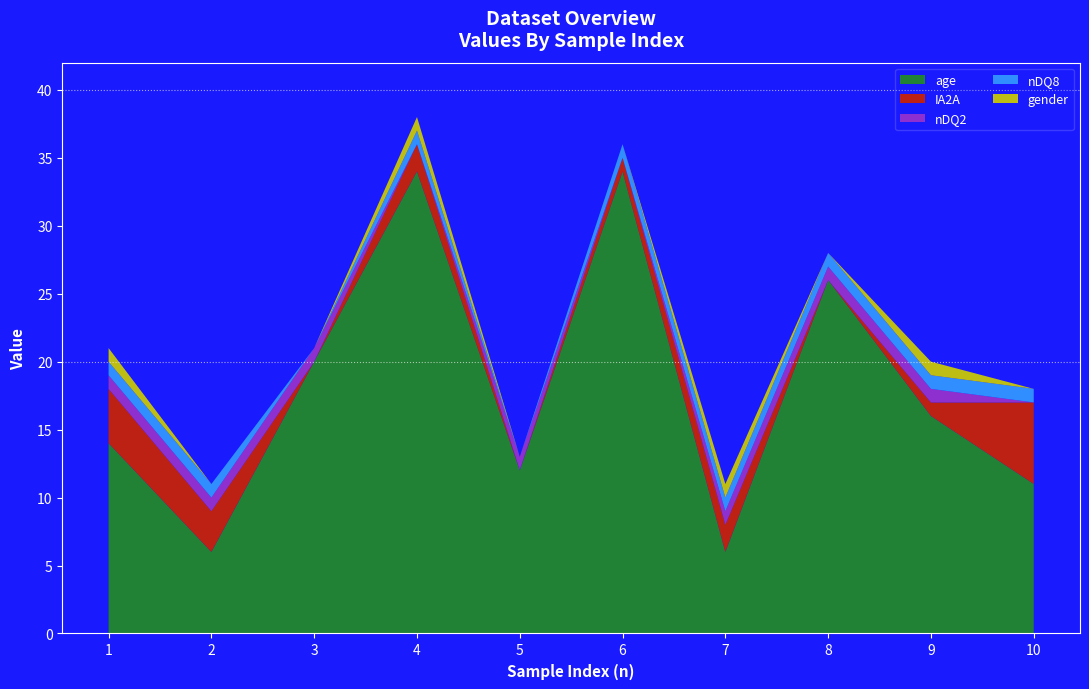

Reading left to right, what are all the values shown in this chart?

age: 14	6	20	34	12	34	6	26	16	11
IA2A: 4	3	0	2	0	1	2	0	1	6
nDQ2: 1	1	1	0	1	0	1	1	1	0
nDQ8: 1	1	0	1	0	1	1	1	1	1
gender: 1	0	0	1	0	0	1	0	1	0